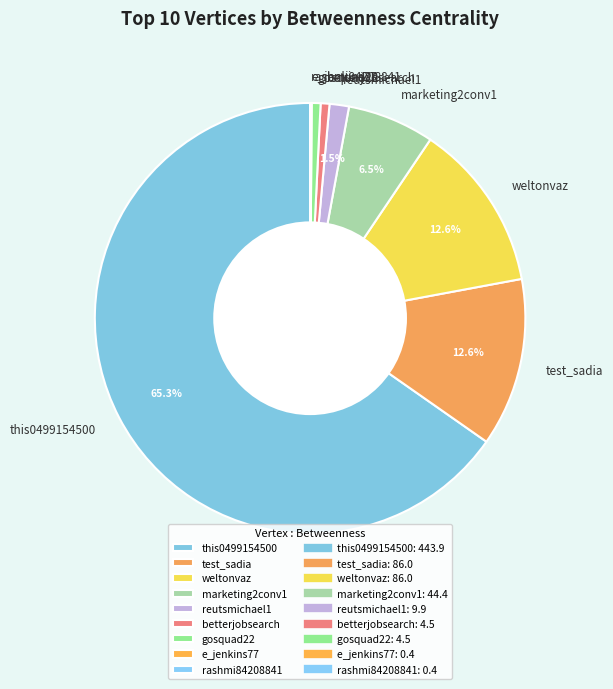

What percentage is the betterjobsearch slice, to the nearest percent?

1%